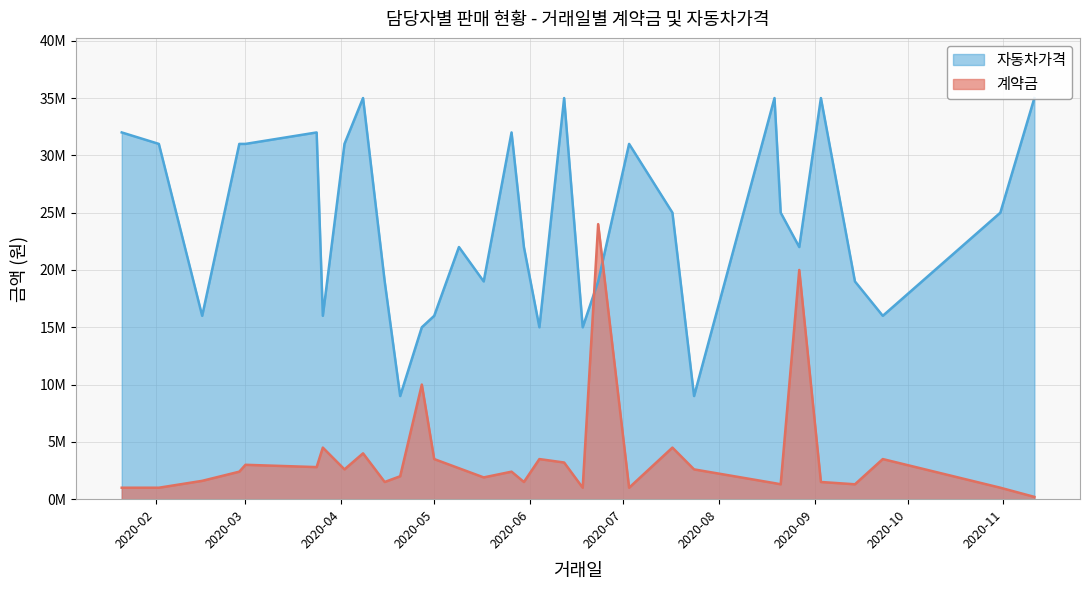

True or false: 계약금 and 자동차가격 cross at least once.

True